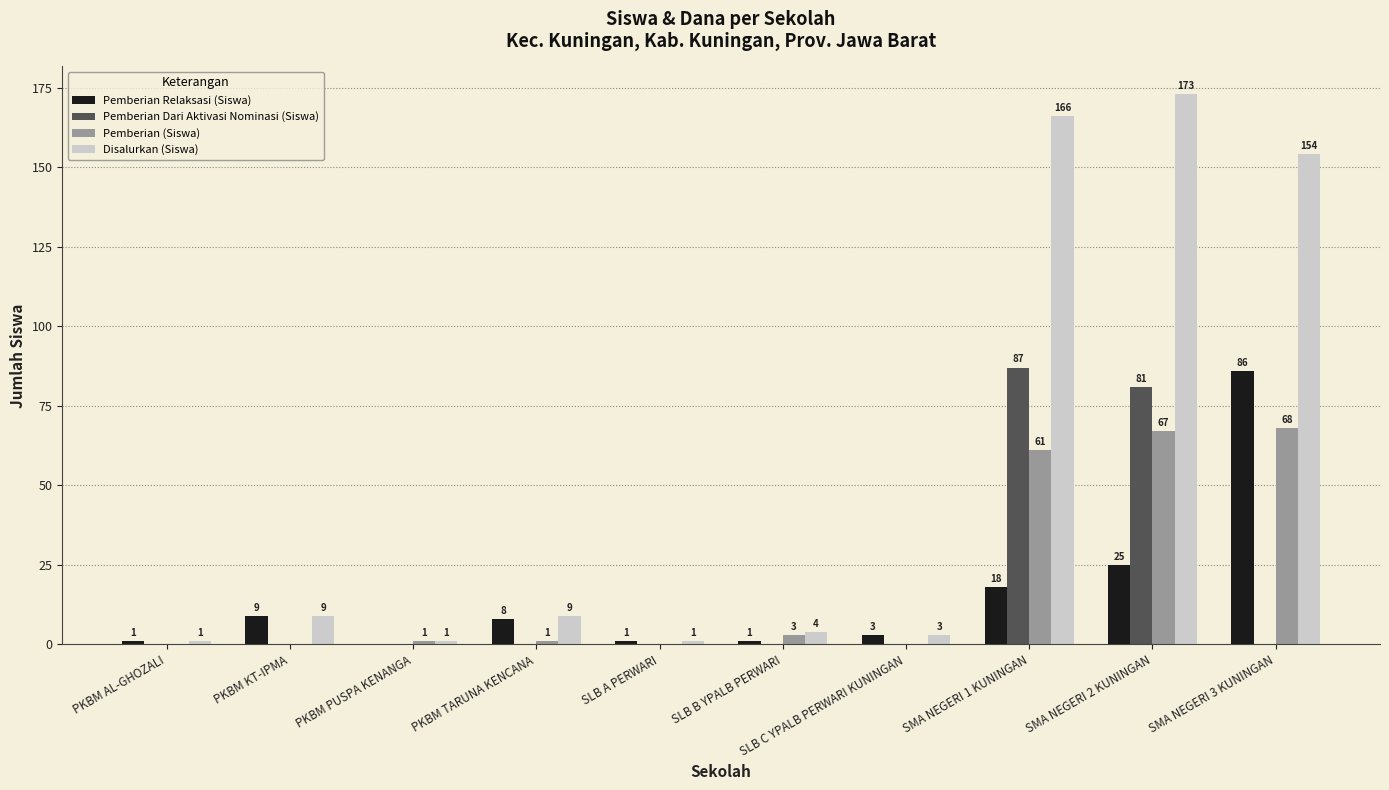

True or false: Pemberian Dari Aktivasi Nominasi (Siswa) has a value of -26 at SLB C YPALB PERWARI KUNINGAN.

False